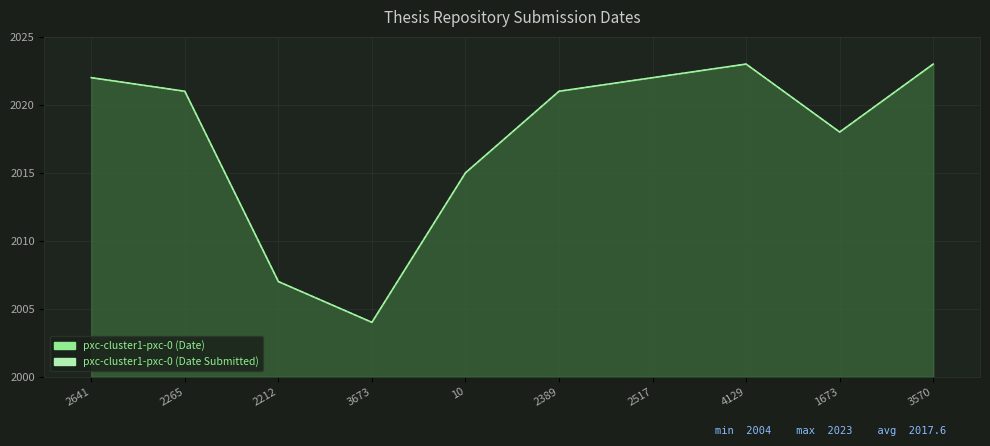

How many categories are shown in the chart?

10